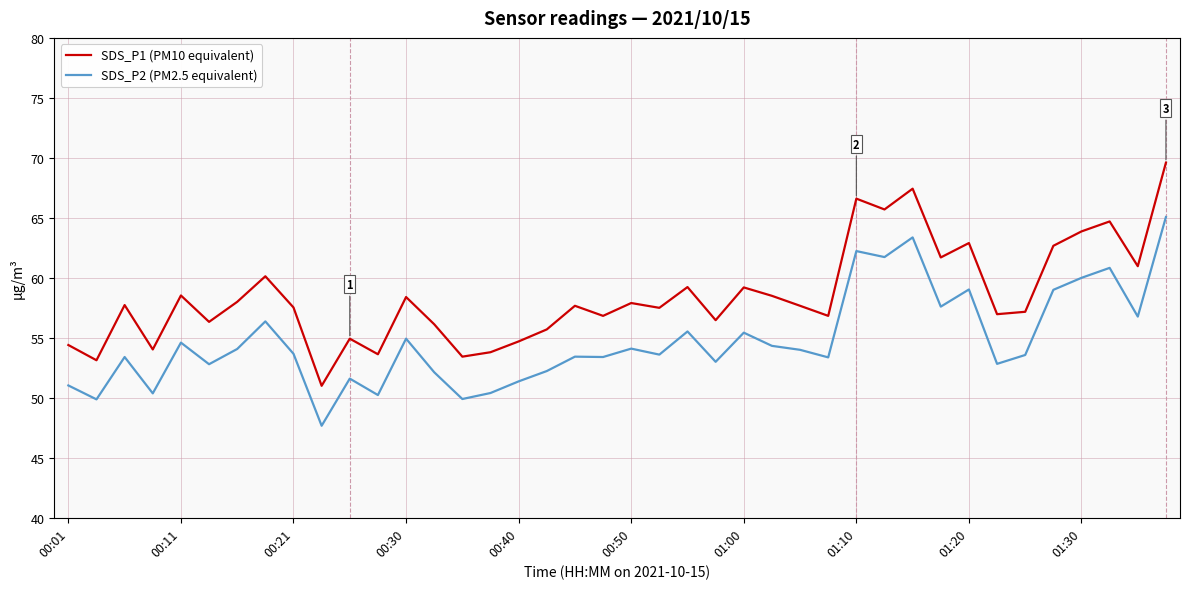

What is the smallest value displayed?

47.7